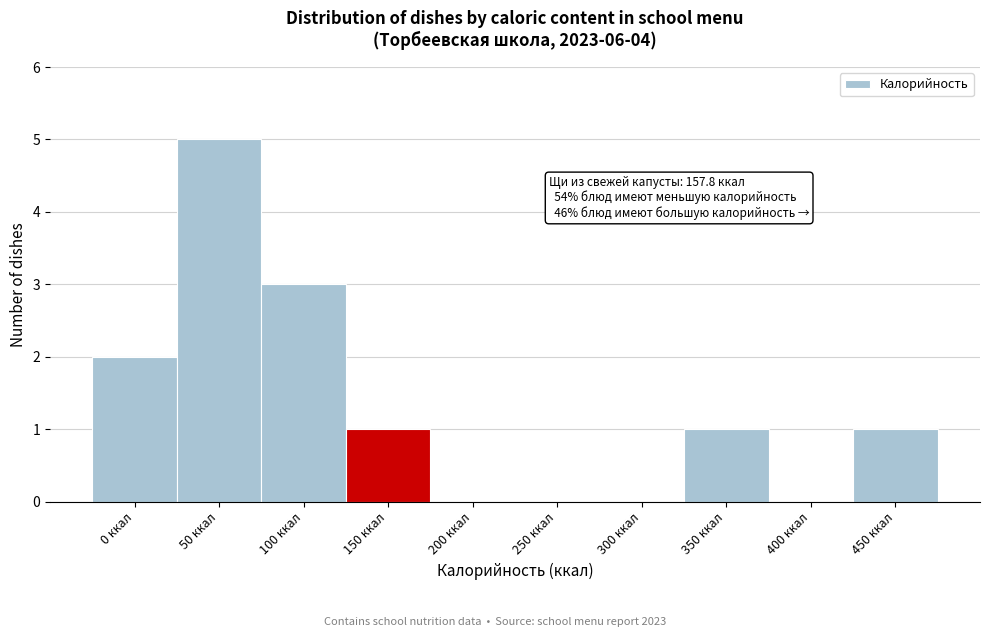

Reading left to right, transcribe all the data shown in this chart.

0 ккал=2	50 ккал=5	100 ккал=3	150 ккал=1	200 ккал=0	250 ккал=0	300 ккал=0	350 ккал=1	400 ккал=0	450 ккал=1